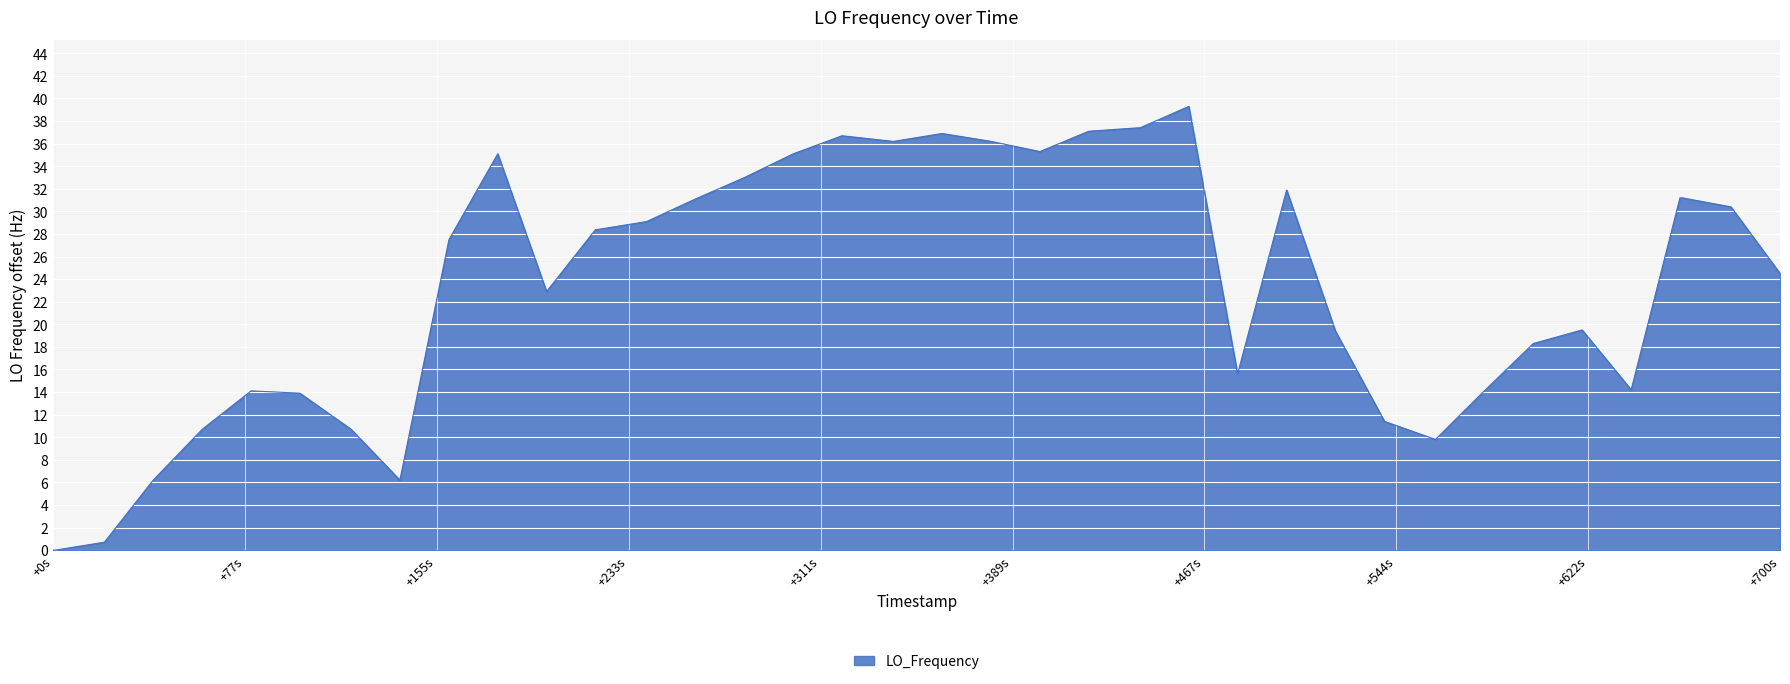

What is the average value?

23.4